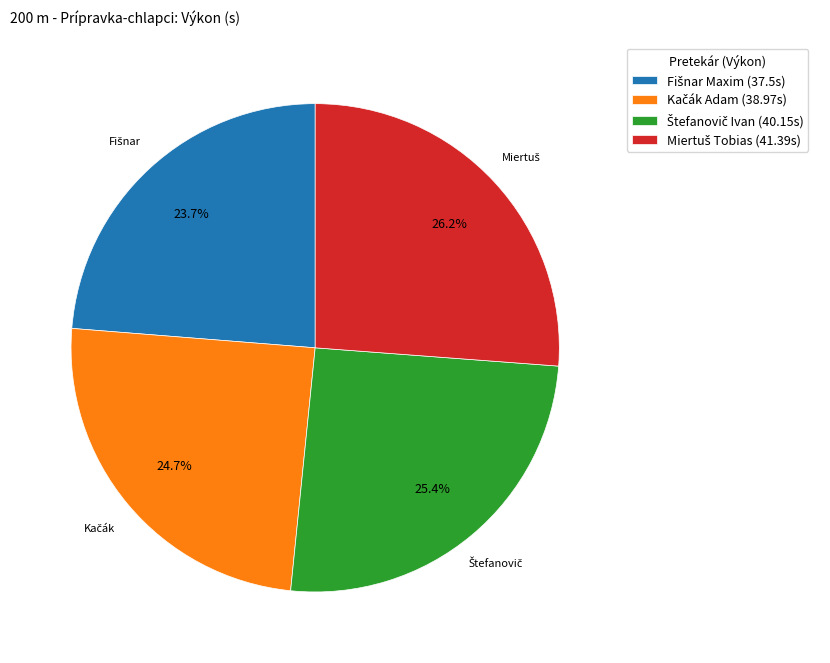

To the nearest percent, what is the average slice percentage?

25%